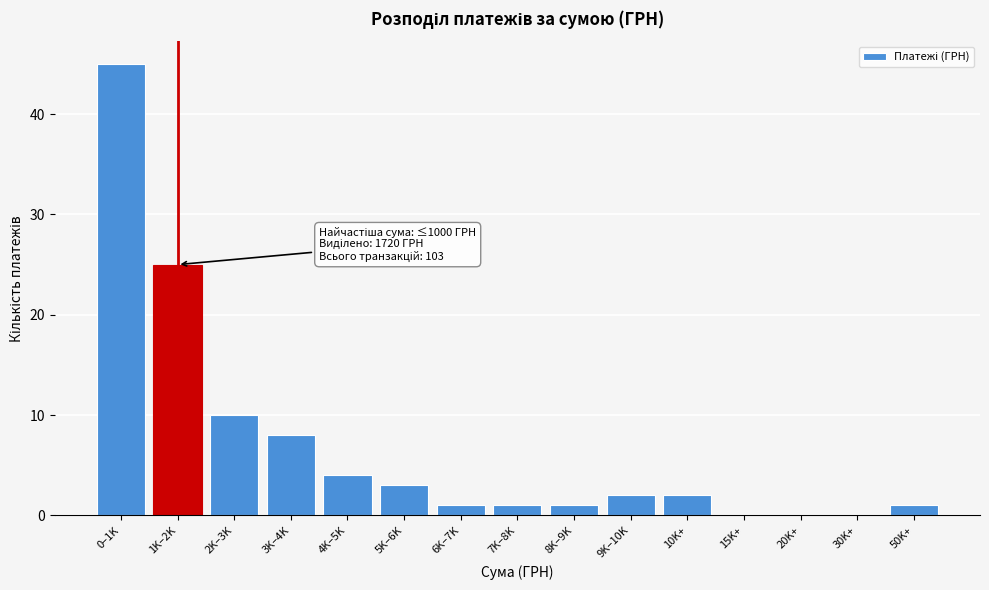

Which category has the highest value across all series?

0–1K